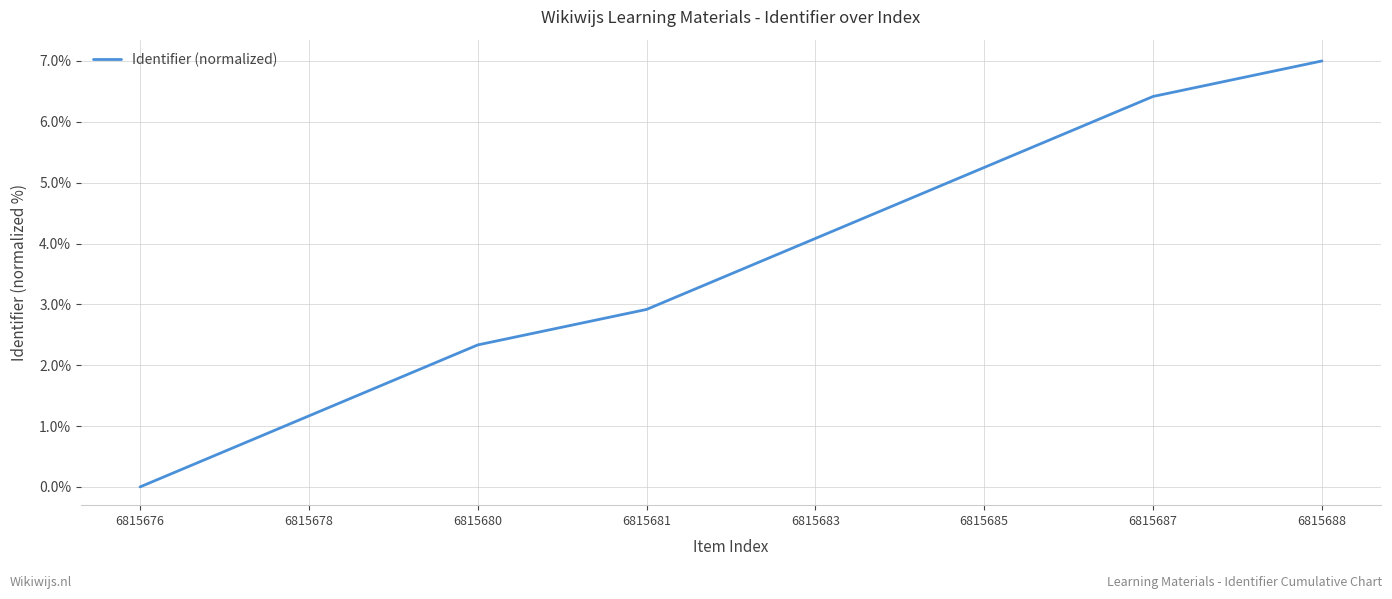

What is the sum of all values?

29.2